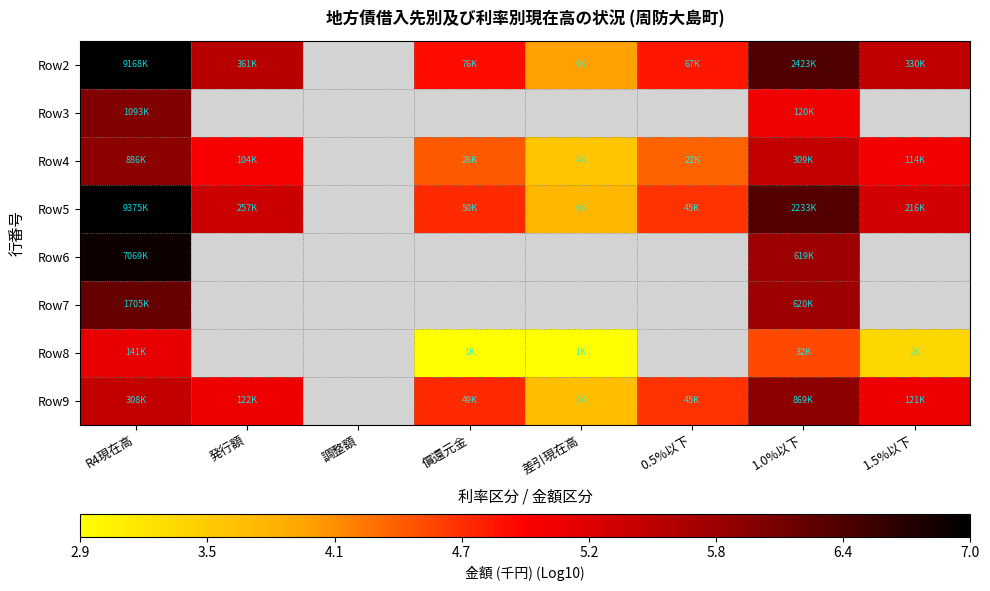

What is the smallest value displayed?

2.9